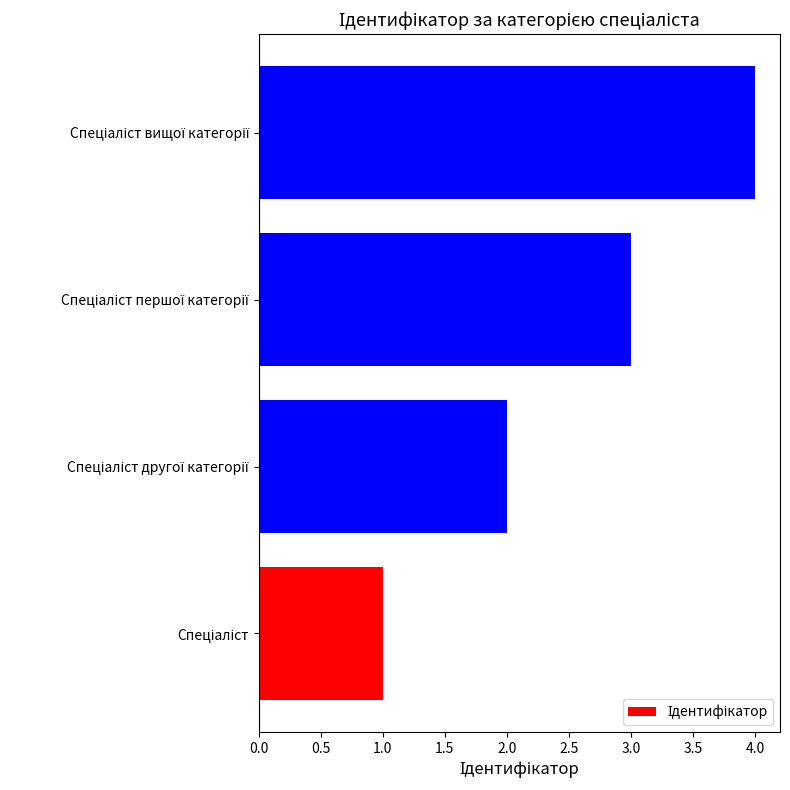

Count the number of data series in this chart.

1